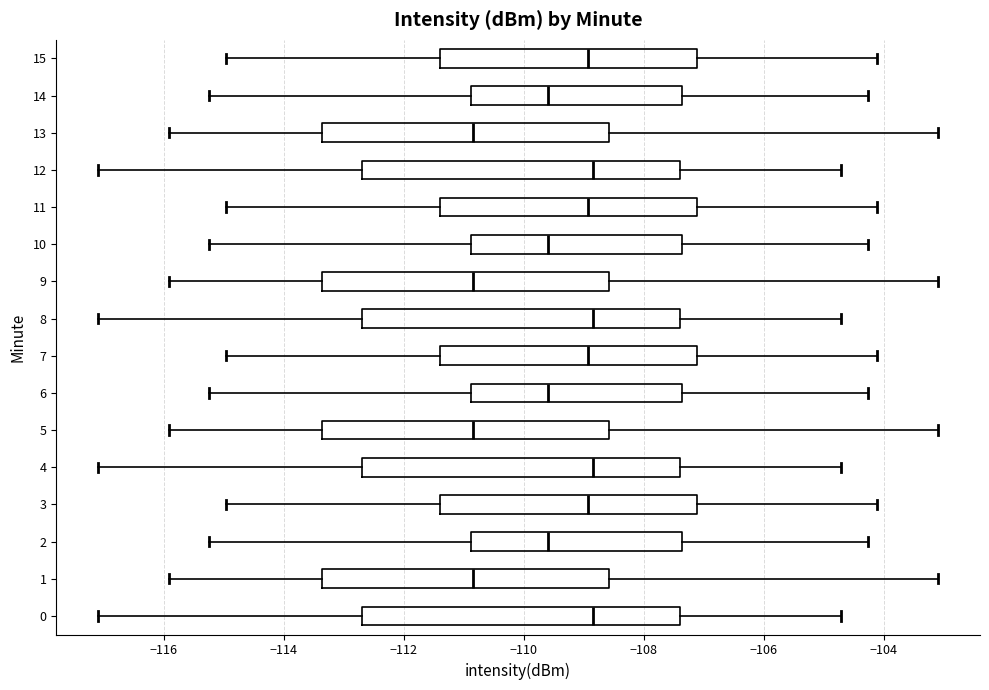

Reading bottom to top, transcribe this box plot: for each box, give where its median line is, the range the box spans, and where its two whiskers end, as read against the x-axis. The values are not printed on the chart, so give them approximately, as read against the axis.

0: median -108.8, box -112.6 to -107.4, whiskers -117.0 to -104.8
1: median -110.8, box -113.4 to -108.6, whiskers -116.0 to -103.0
2: median -109.6, box -110.8 to -107.4, whiskers -115.2 to -104.2
3: median -109.0, box -111.4 to -107.2, whiskers -115.0 to -104.2
4: median -108.8, box -112.6 to -107.4, whiskers -117.0 to -104.8
5: median -110.8, box -113.4 to -108.6, whiskers -116.0 to -103.0
6: median -109.6, box -110.8 to -107.4, whiskers -115.2 to -104.2
7: median -109.0, box -111.4 to -107.2, whiskers -115.0 to -104.2
8: median -108.8, box -112.6 to -107.4, whiskers -117.0 to -104.8
9: median -110.8, box -113.4 to -108.6, whiskers -116.0 to -103.0
10: median -109.6, box -110.8 to -107.4, whiskers -115.2 to -104.2
11: median -109.0, box -111.4 to -107.2, whiskers -115.0 to -104.2
12: median -108.8, box -112.6 to -107.4, whiskers -117.0 to -104.8
13: median -110.8, box -113.4 to -108.6, whiskers -116.0 to -103.0
14: median -109.6, box -110.8 to -107.4, whiskers -115.2 to -104.2
15: median -109.0, box -111.4 to -107.2, whiskers -115.0 to -104.2